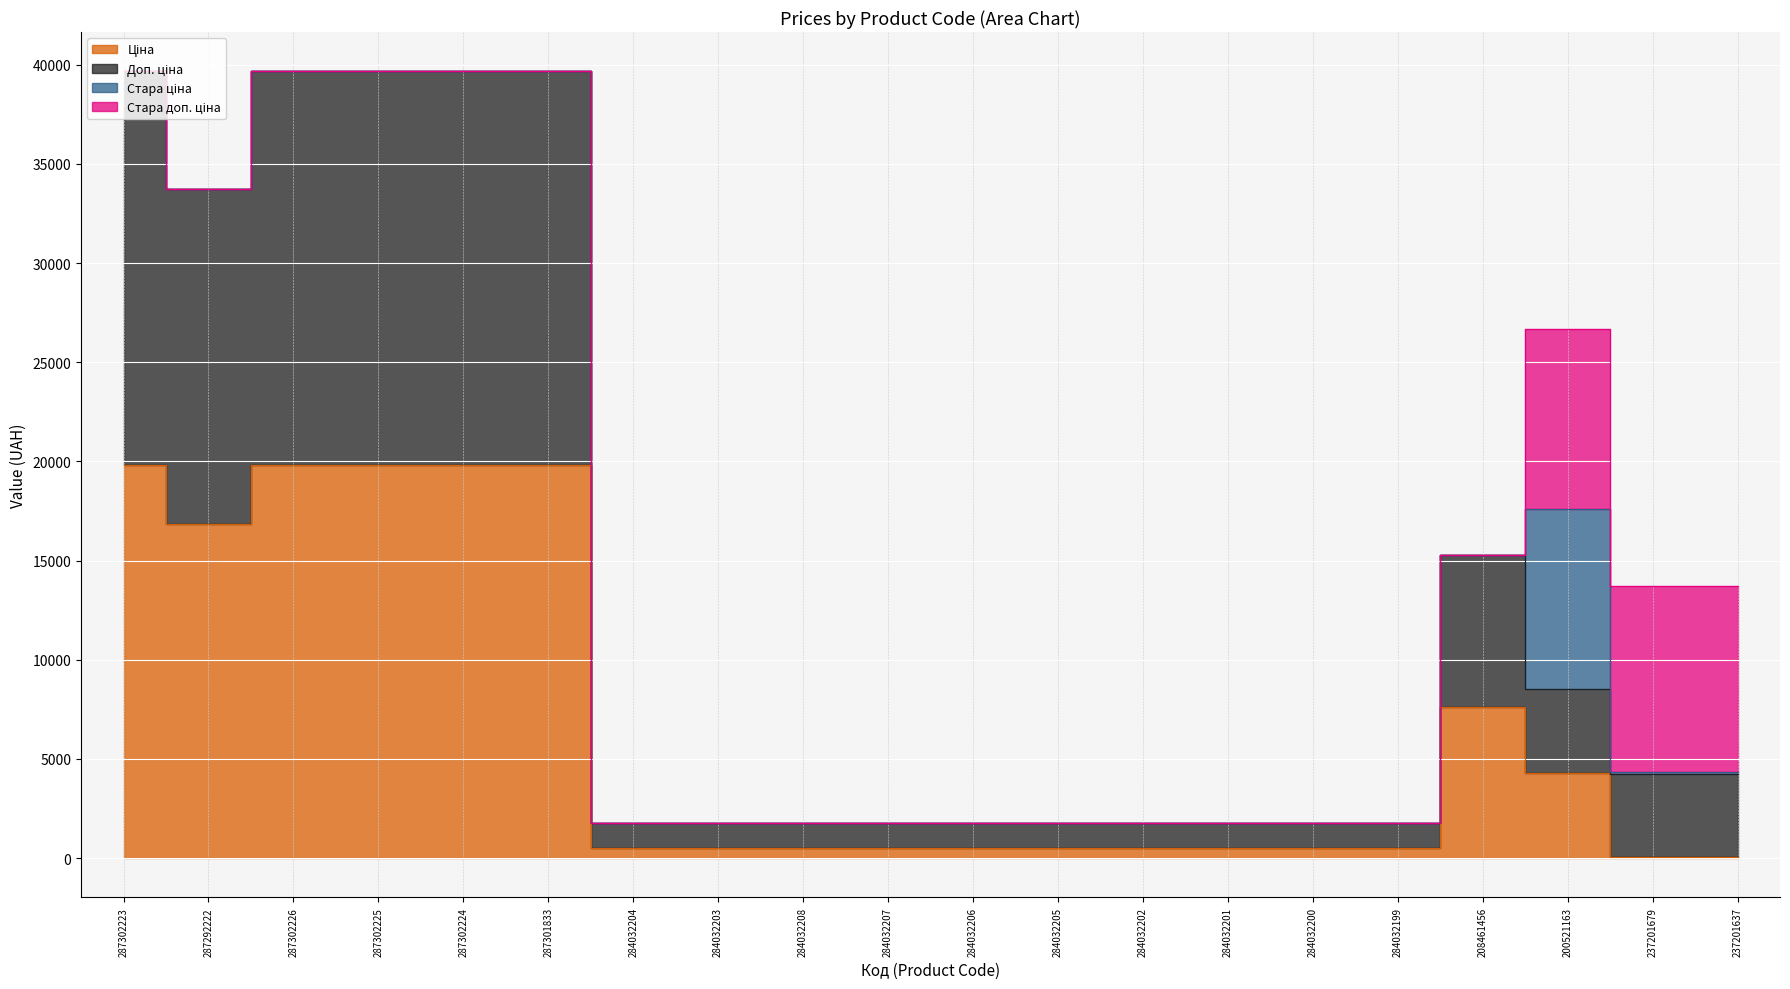

Rank the categories by Доп. ціна value from lowest to highest.

284032204, 284032203, 284032208, 284032207, 284032206, 284032205, 284032202, 284032201, 284032200, 284032199, 237201679, 237201637, 200521163, 208461456, 287292222, 287302223, 287302226, 287302225, 287302224, 287301833